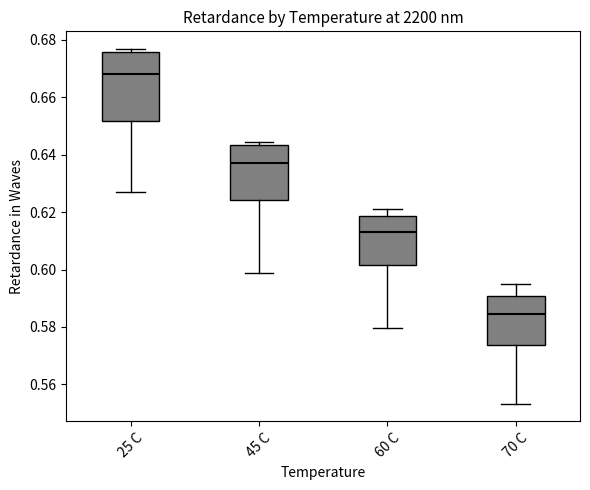

Reading left to right, read every box against the y-axis: the position of its median line, the range the box covers, and the ends of its whiskers. The values are not printed on the chart, so give them approximately, as read against the axis.

25 C: median 0.668, box 0.652 to 0.676, whiskers 0.628 to 0.676 (just above the box's upper edge)
45 C: median 0.638, box 0.624 to 0.644, whiskers 0.598 to 0.644 (just above the box's upper edge)
60 C: median 0.614, box 0.602 to 0.618, whiskers 0.580 to 0.622
70 C: median 0.584, box 0.574 to 0.590, whiskers 0.554 to 0.596